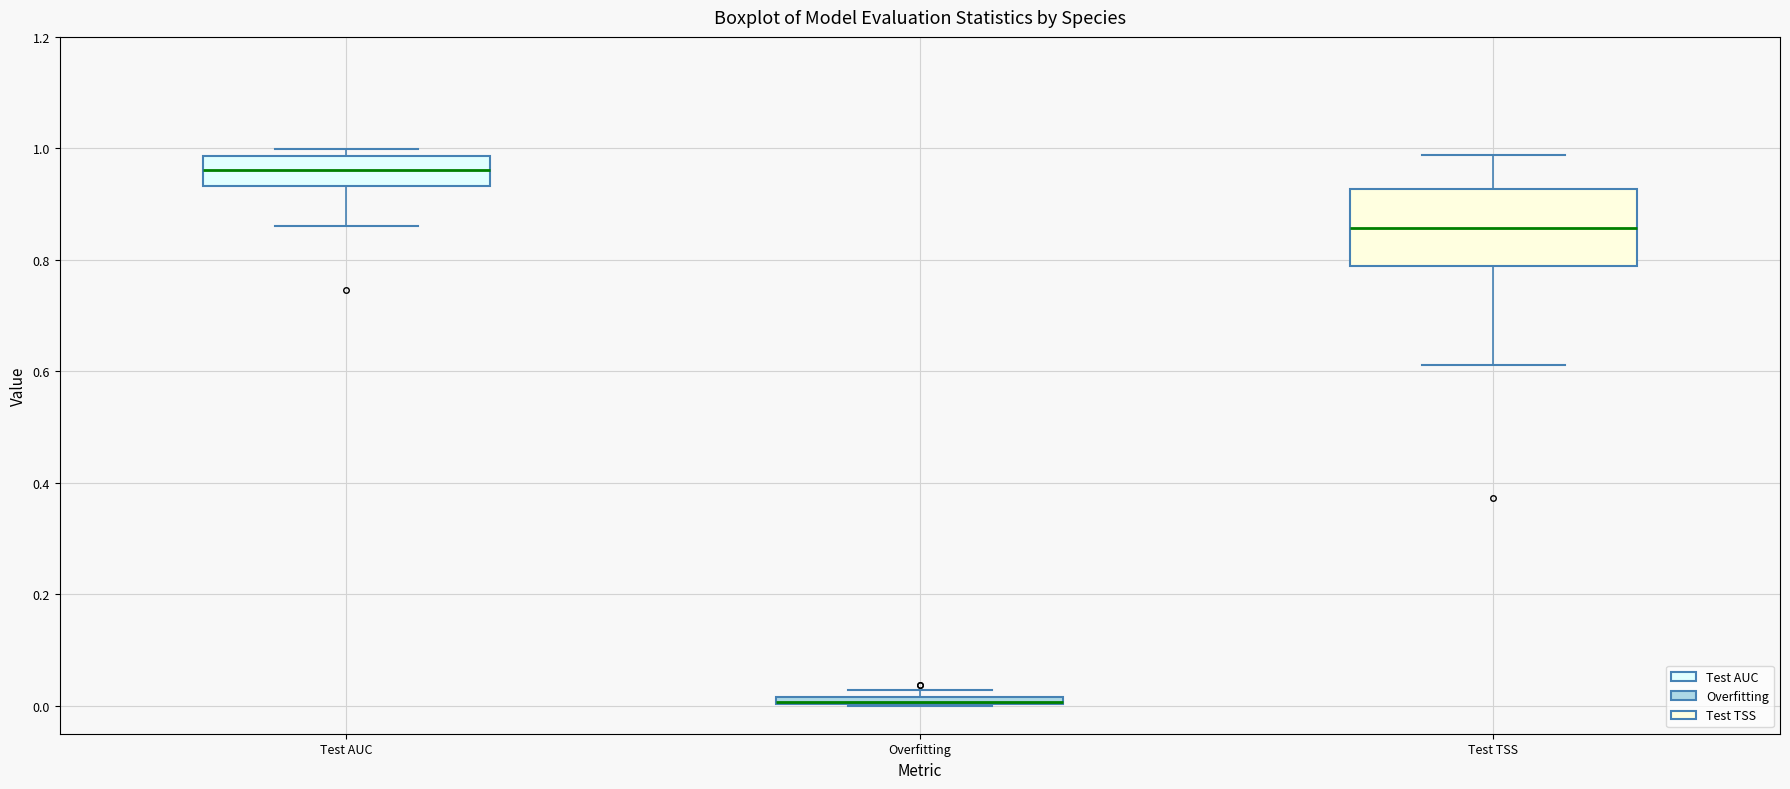

Comparing the boxes themselves (not the whiskers), which one is the tallest?

Test TSS